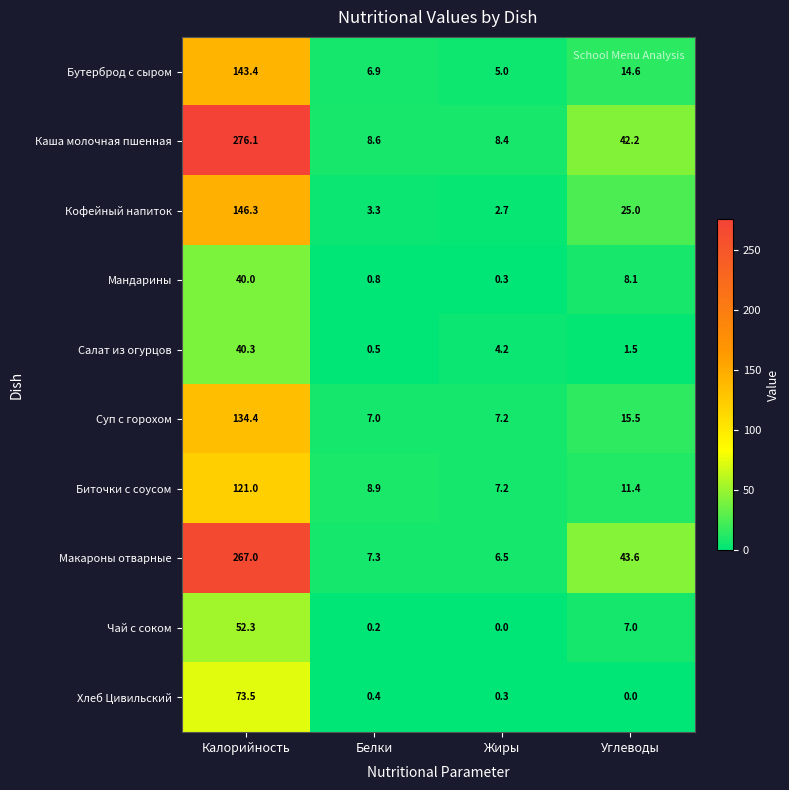

Which label corresponds to the largest value in the chart?

Калорийность